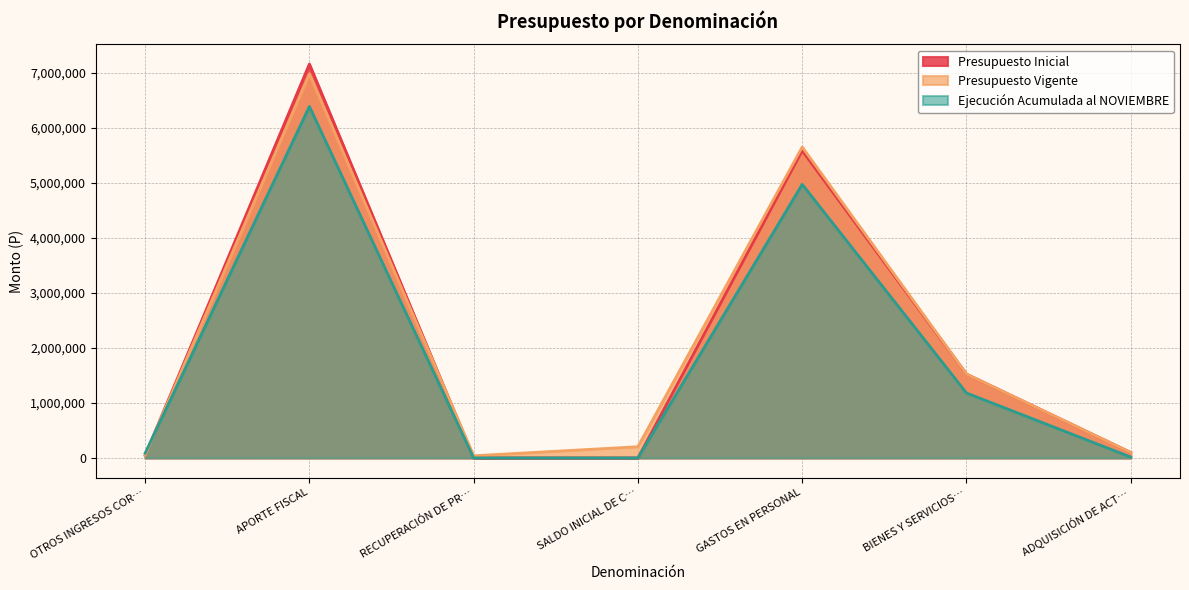

How many data points in Presupuesto Vigente are above 204012?

3